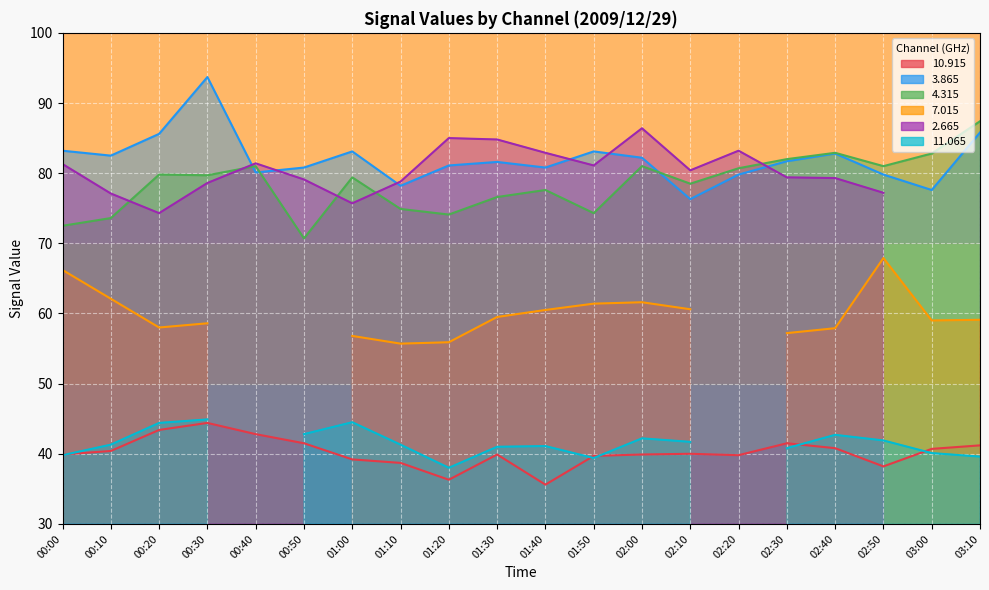

Which series has the widest spread of values?

  3.865